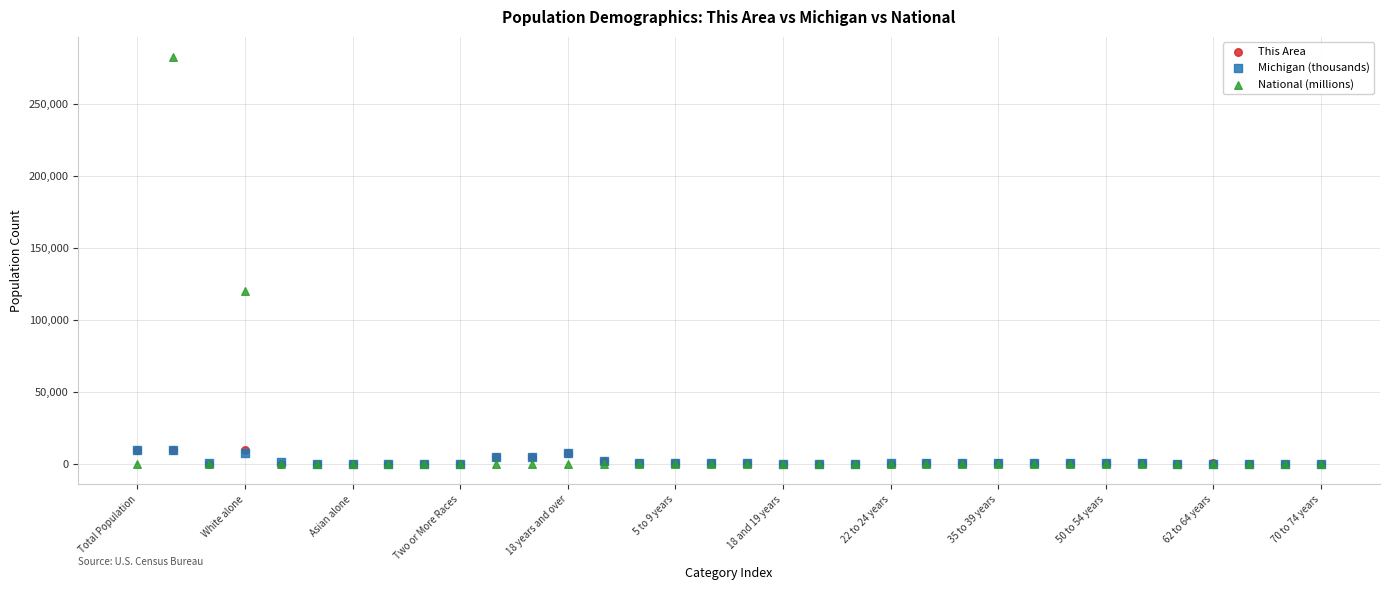

What are all the series names shown in the legend?

This Area, Michigan (thousands), National (millions)